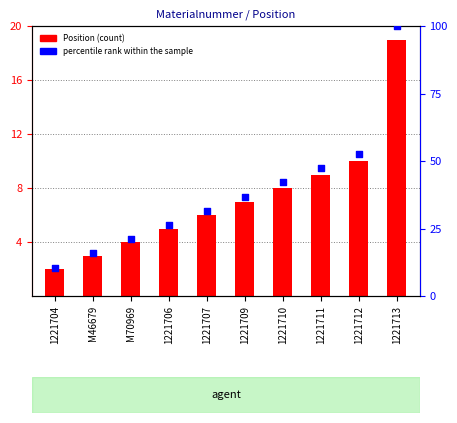

Which series has the largest Y range (max minus min)?

percentile rank within the sample